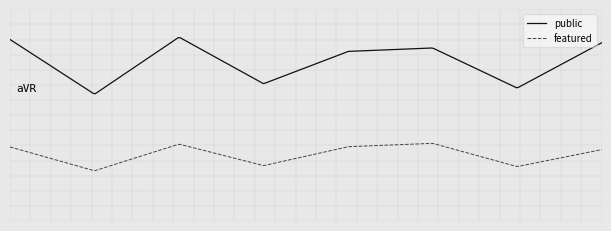

What are all the series names shown in the legend?

public, featured